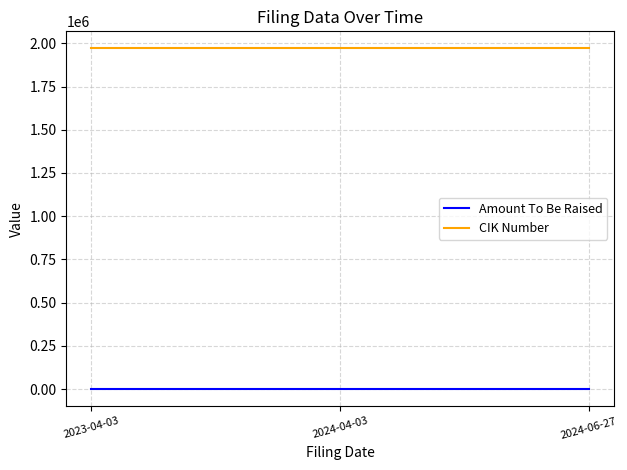

At 2023-04-03, list the series in order from smallest to largest.

Amount To Be Raised, CIK Number